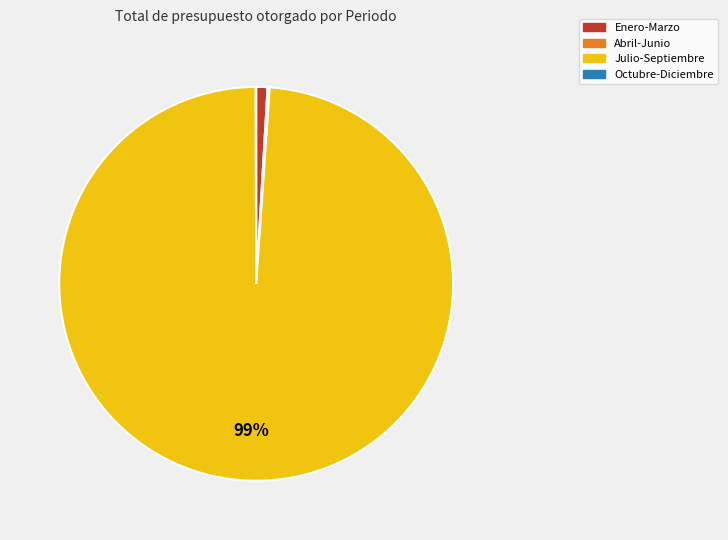

Do Enero-Marzo and Julio-Septiembre together represent more than half of the pie?

Yes